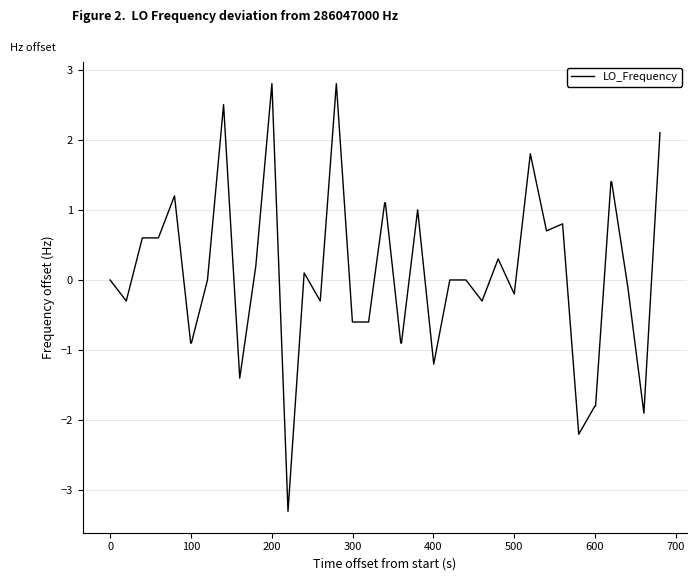

What is the minimum value shown in the chart?

-3.3